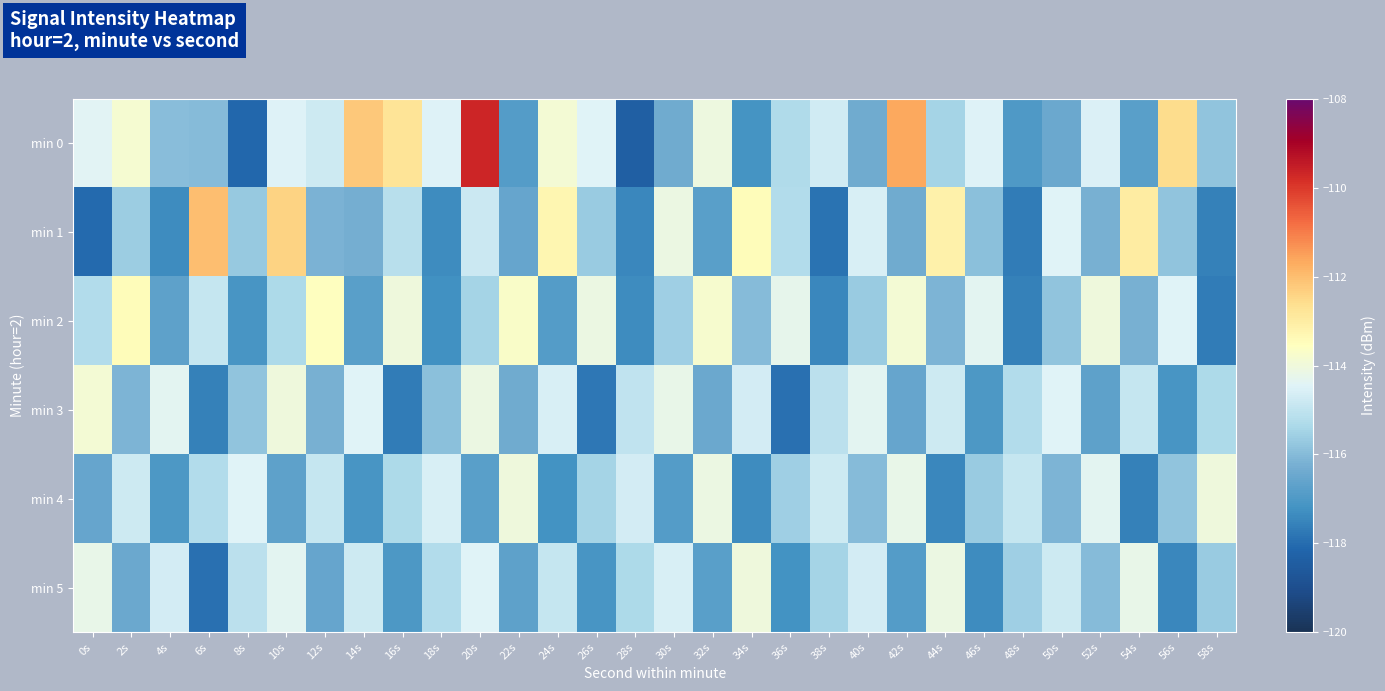

What is the spread (max minus min) of values at 24s?

3.9